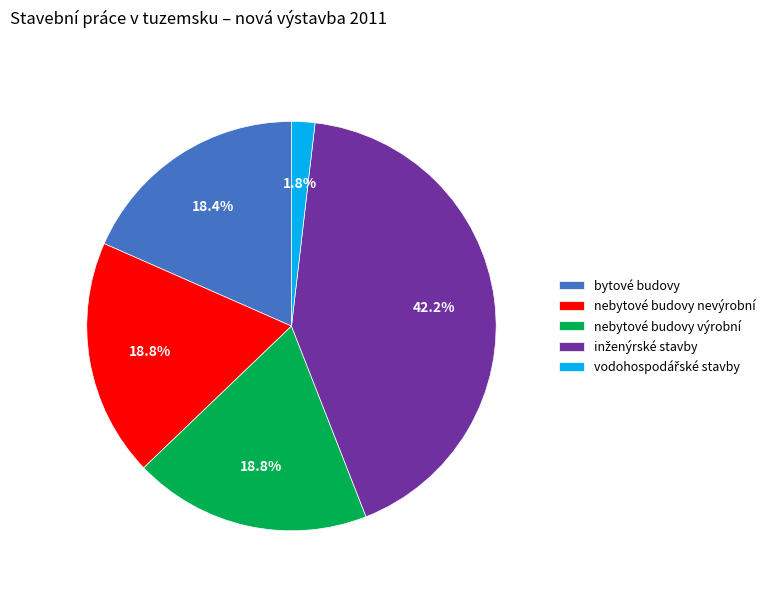

To the nearest percent, what percentage of the pie is bytové budovy?

18%